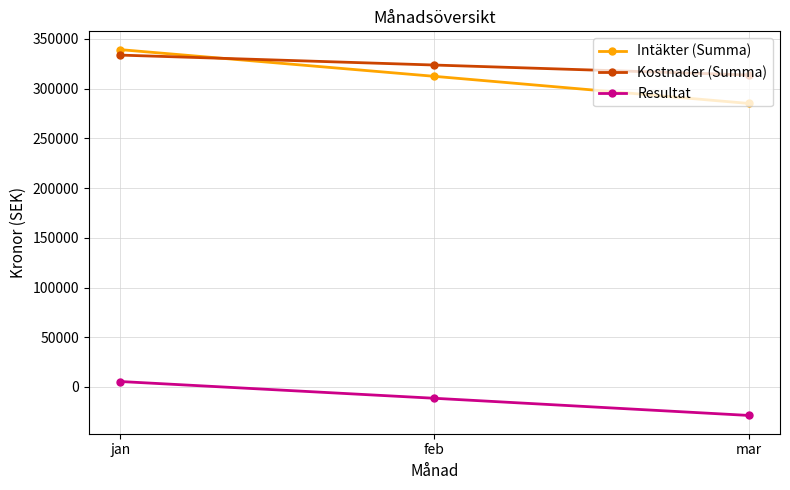

The Intäkter (Summa) series shows 89805 at feb. True or false?

False